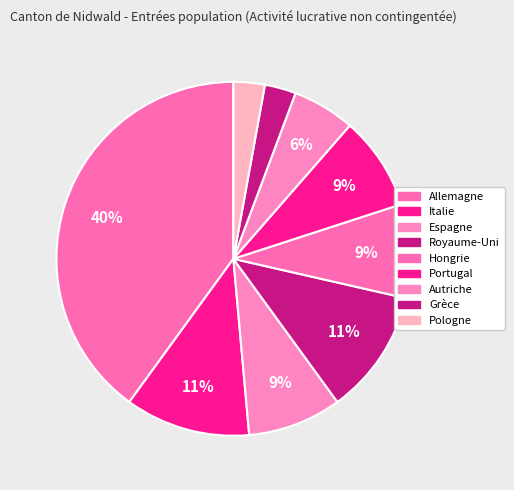

Combined, do Autriche and Hongrie account for over 50%?

No